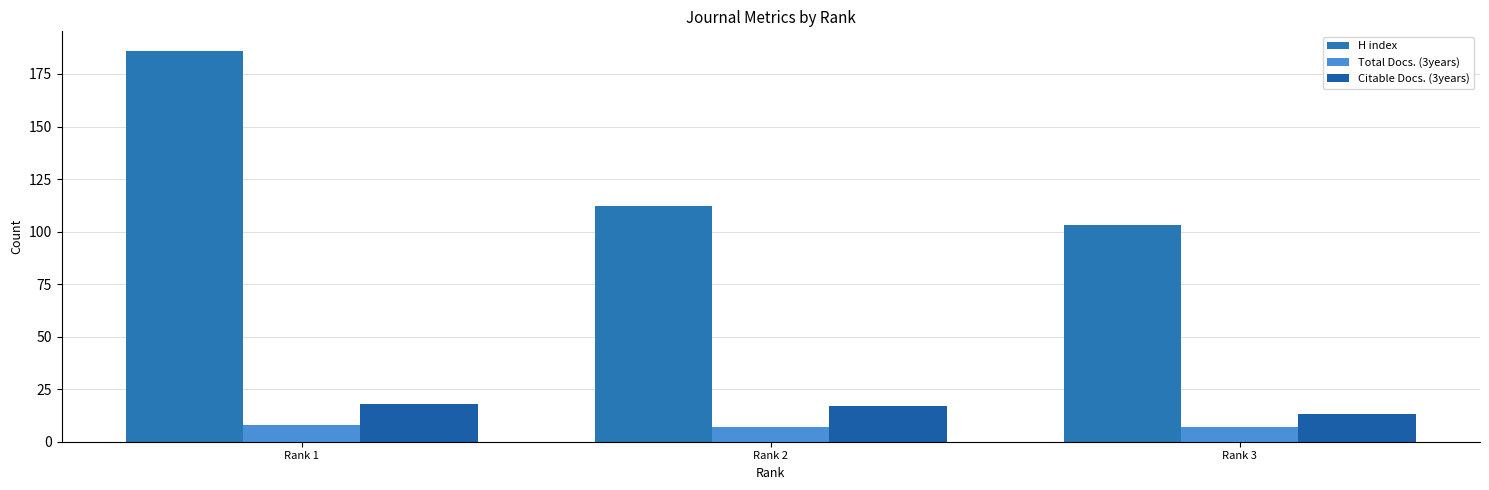

Rank the series by their maximum value, from highest to lowest.

H index, Citable Docs. (3years), Total Docs. (3years)